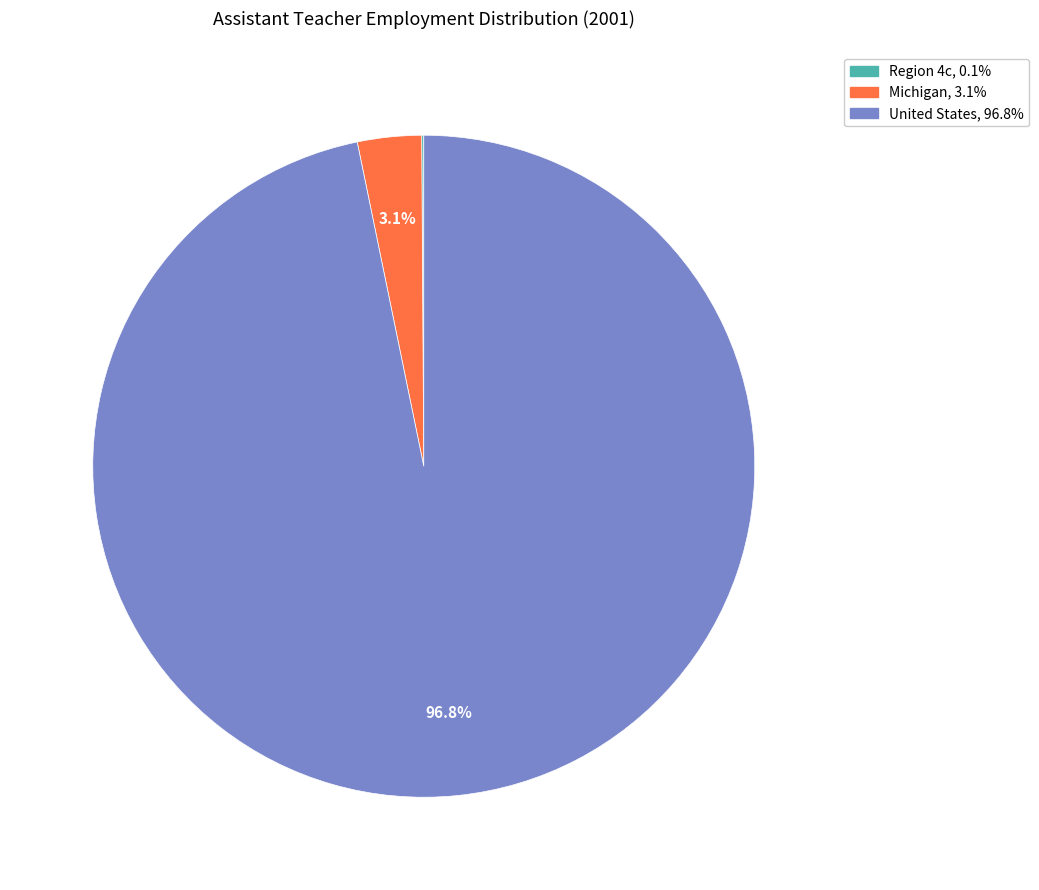

Does United States represent more than half of the total?

Yes